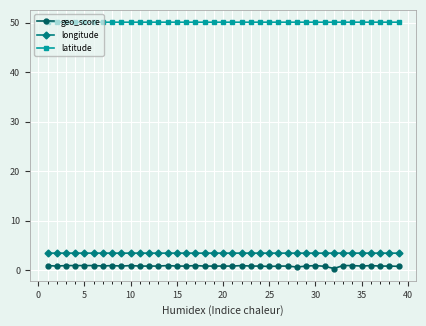

True or false: latitude and longitude cross at least once.

False